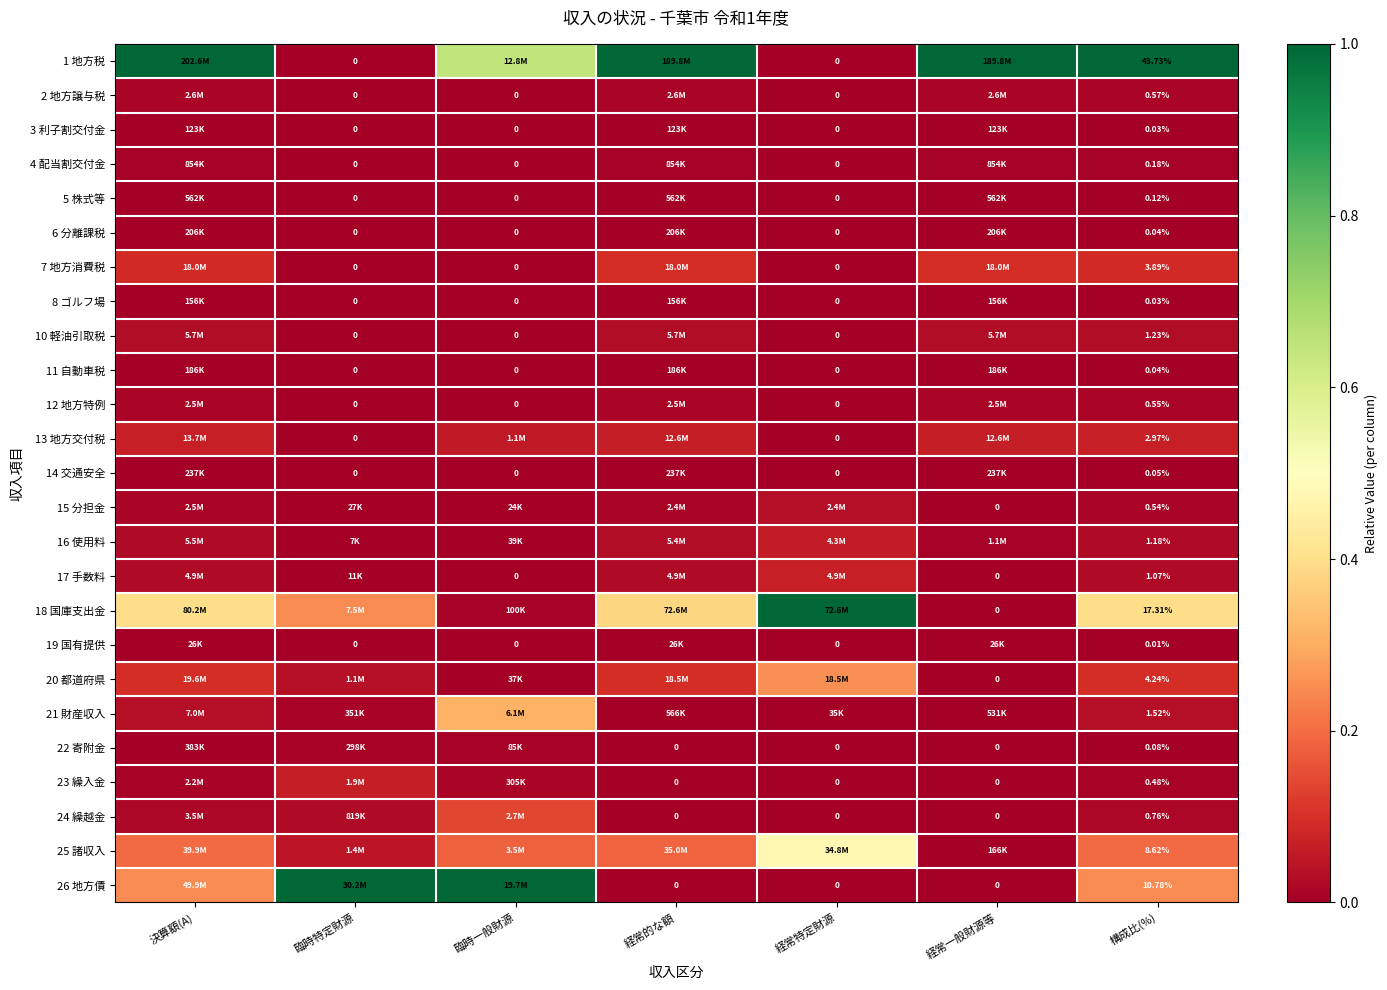

Between 経常特定財源 and 構成比(%), which is larger?

構成比(%)